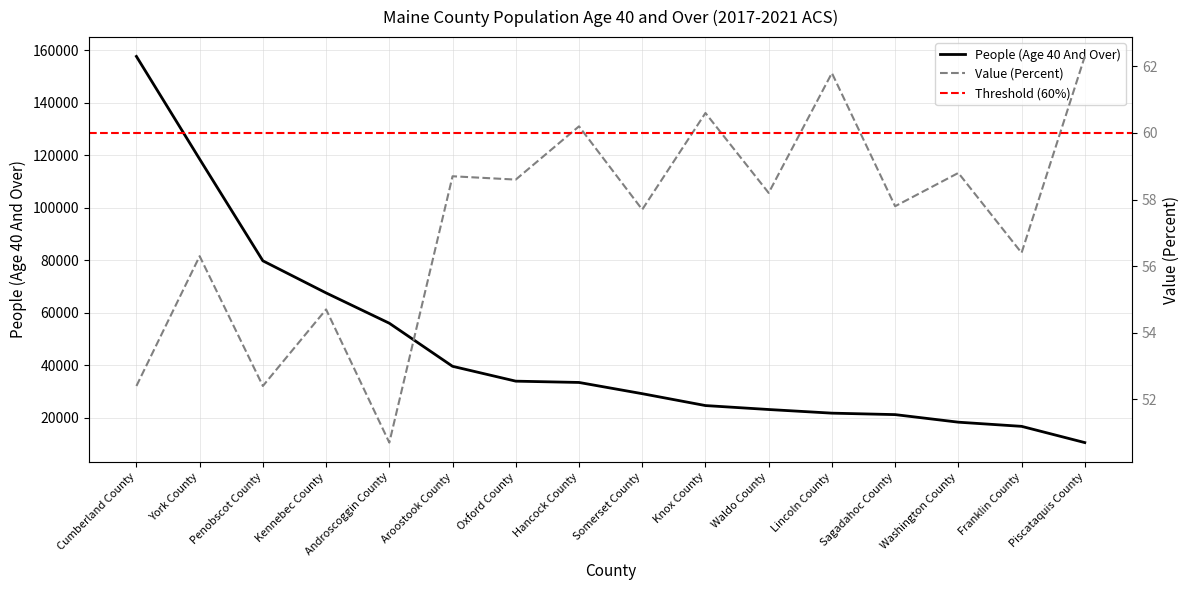

What is the difference between the maximum and minimum values in the People (Age 40 And Over) series?

147174